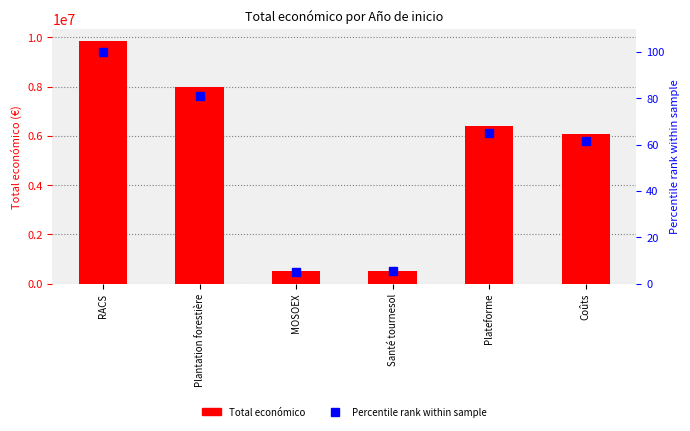

What are all the series names shown in the legend?

Total económico, Percentile rank